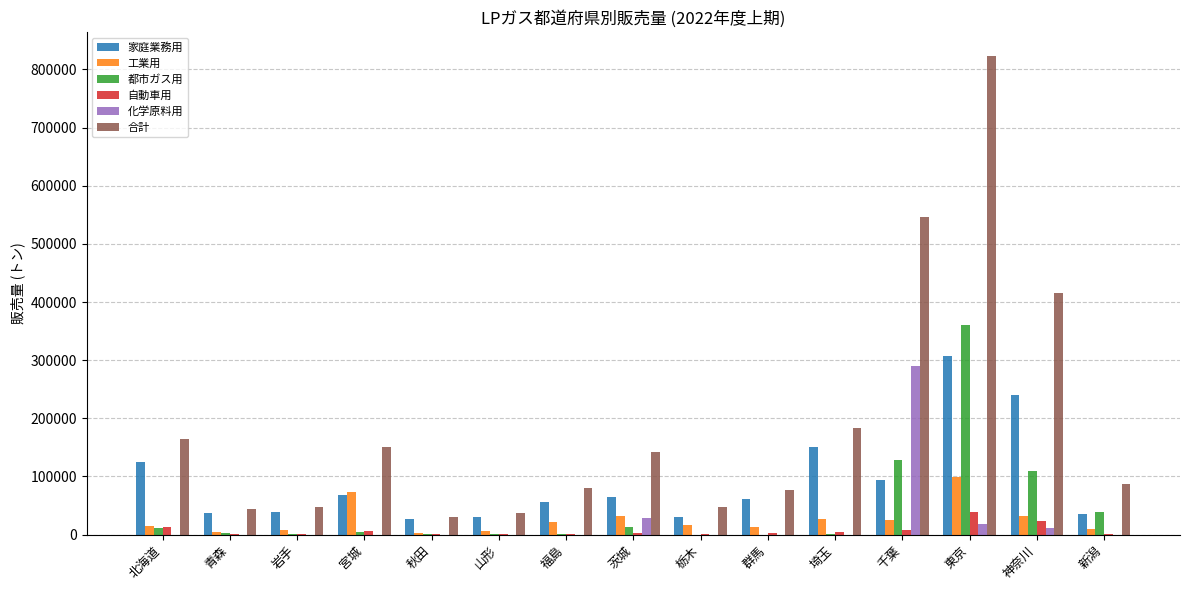

Is it true that 化学原料用 equals 290354 at 千葉?

True